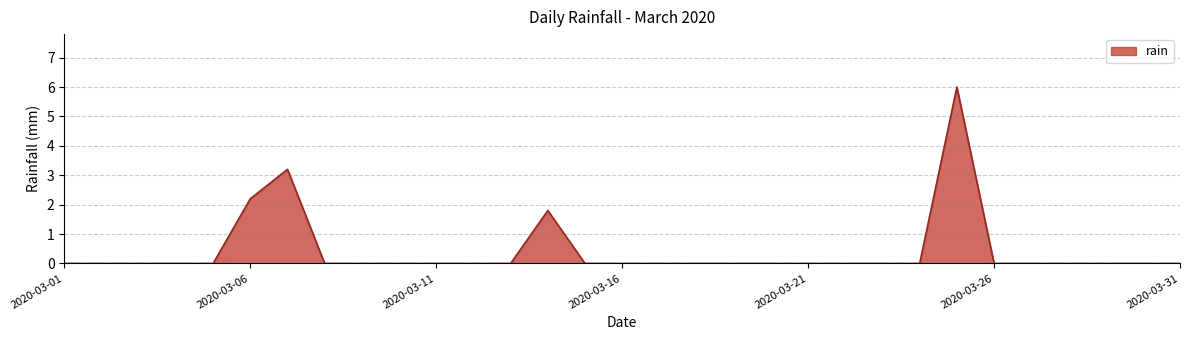

Does the chart display data point markers on the line(s)?

No